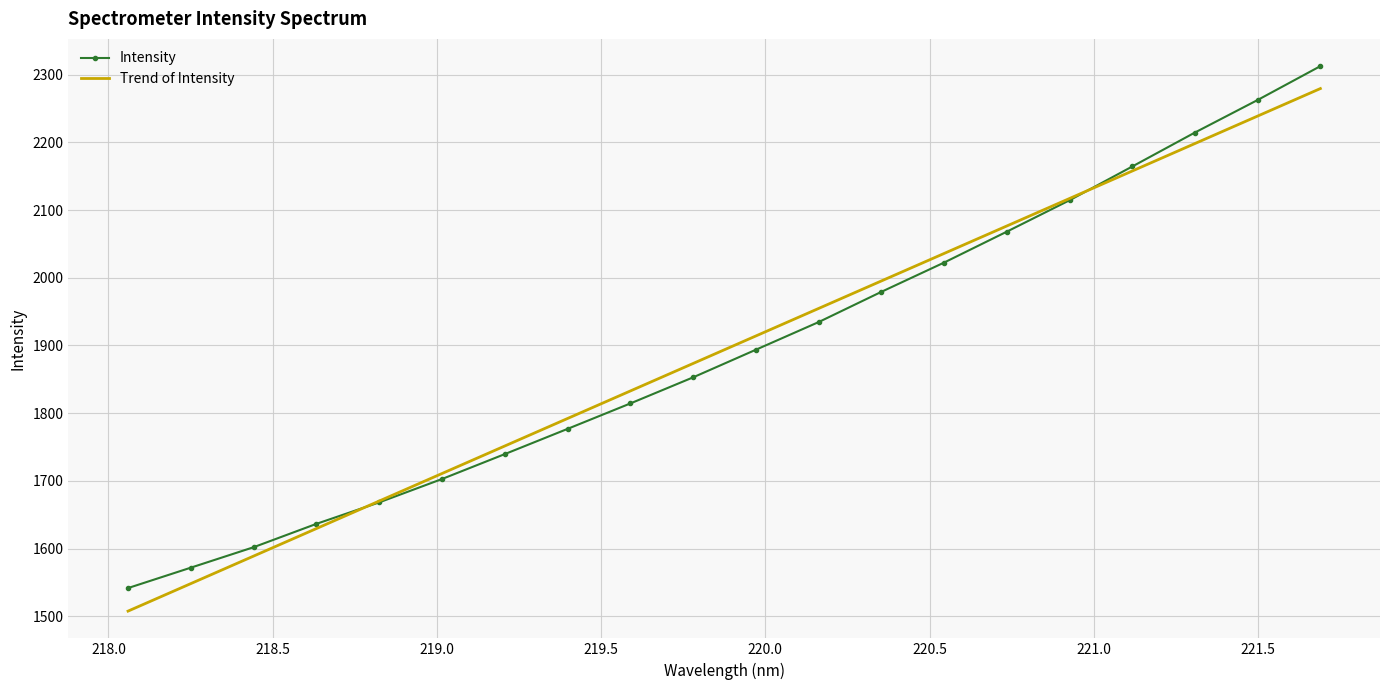

What is the maximum value for Trend of Intensity?

2279.3